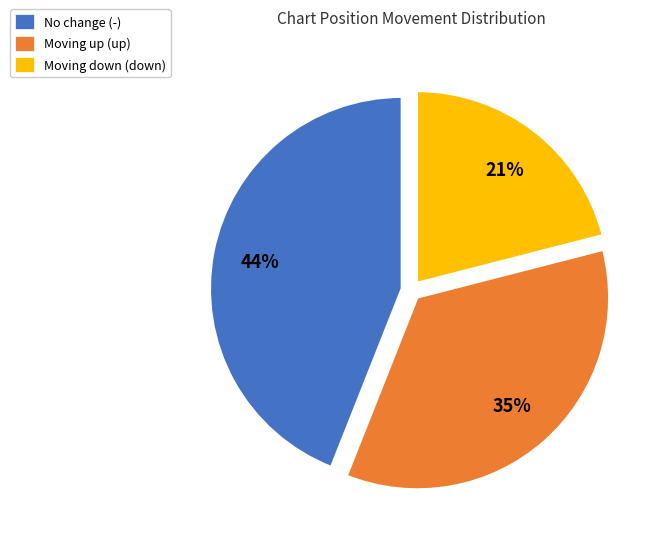

Which has a higher value, Moving down (down) or Moving up (up)?

Moving up (up)